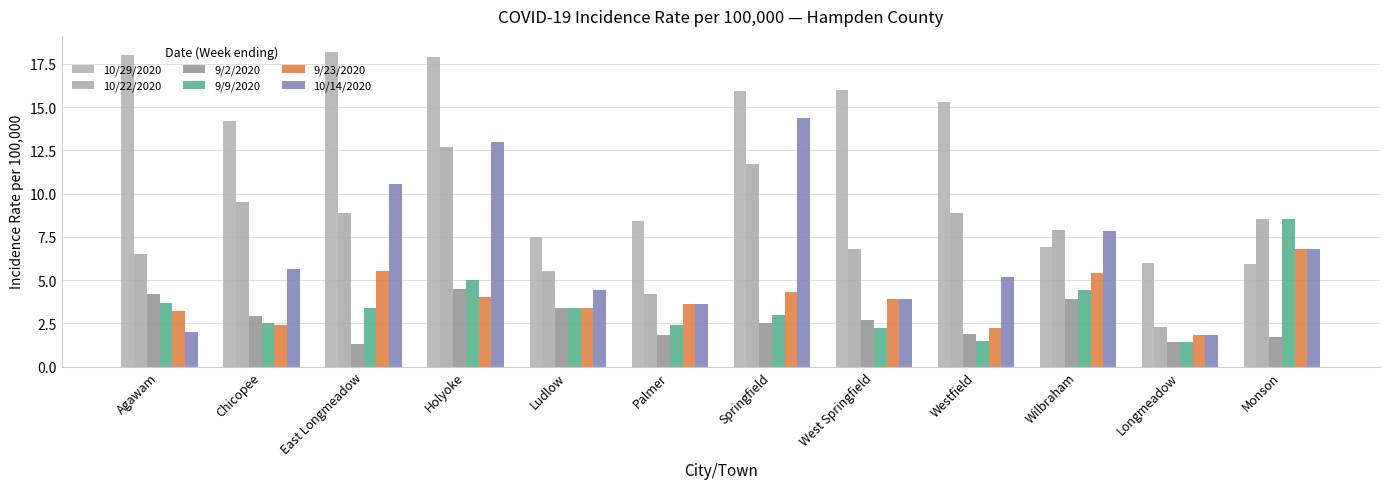

How many bars are there in total?

72